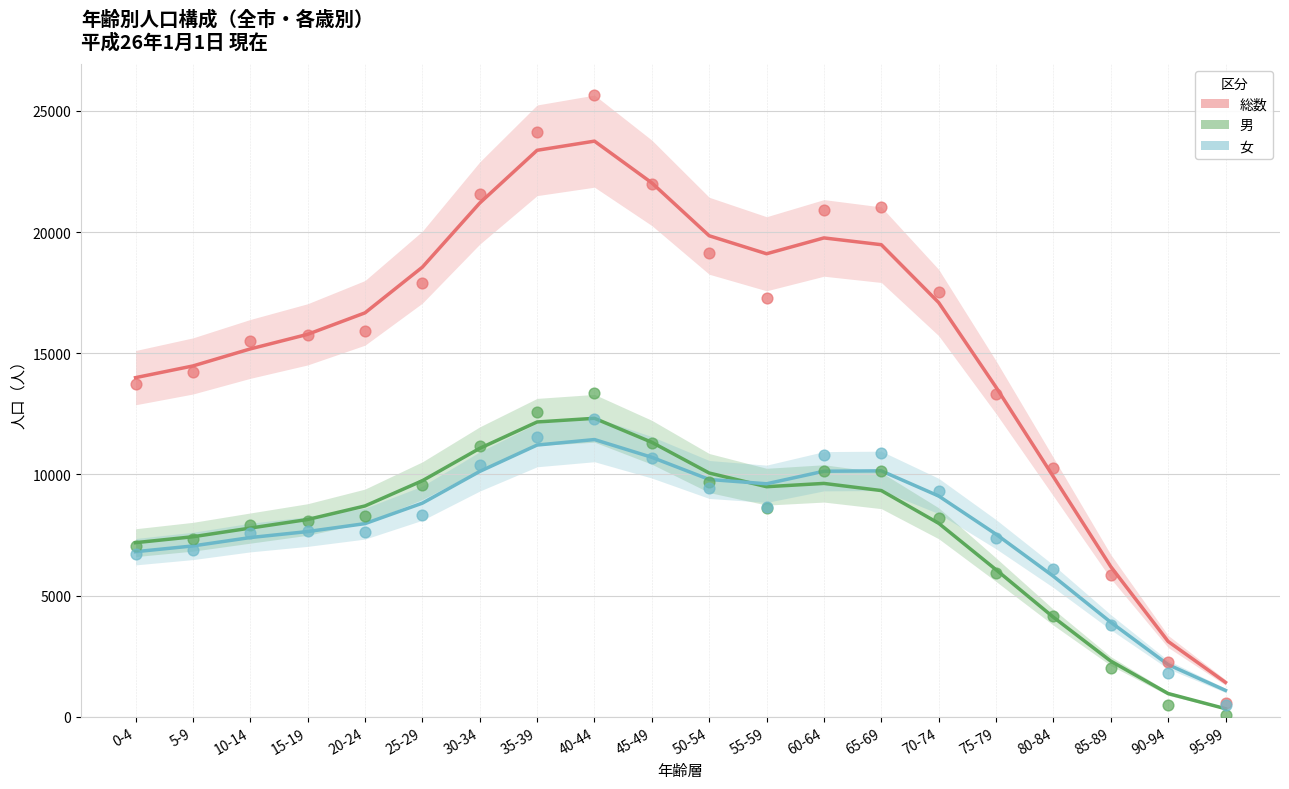

Which series contains the highest Y value?

総数